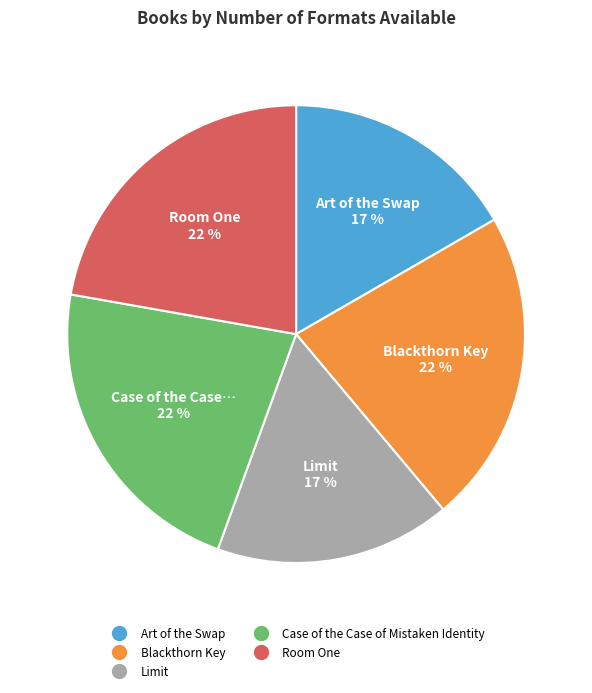

Which has a higher value, Room One or Art of the Swap?

Room One